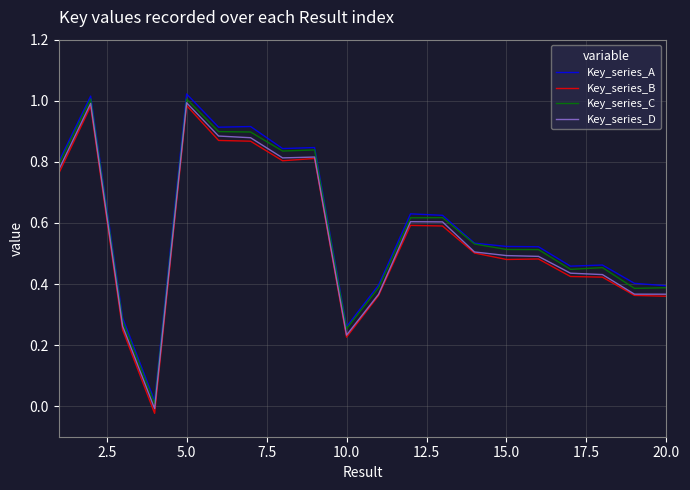

Which series has the widest spread of values?

Key_series_B